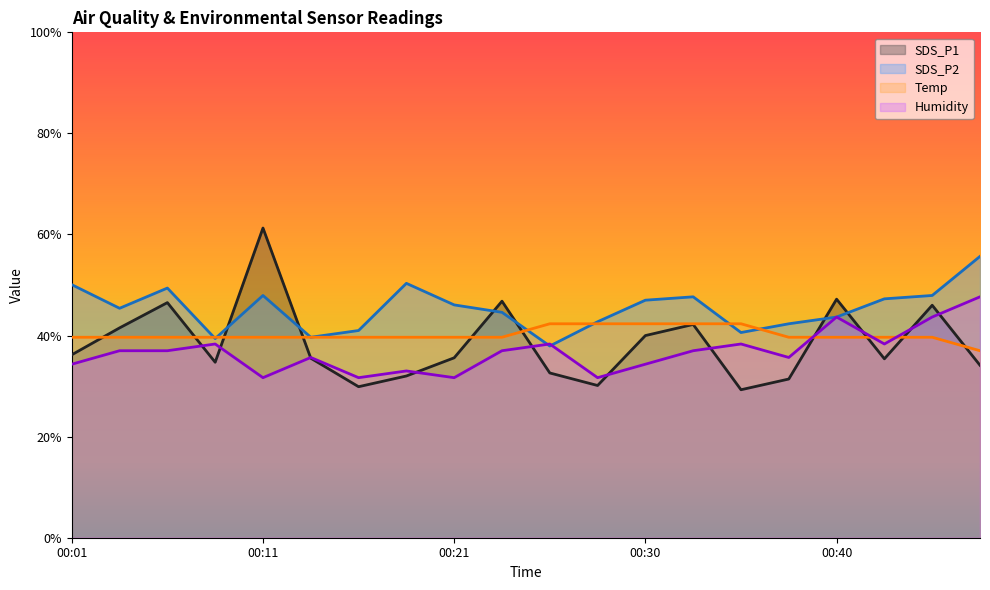

Rank the series by their average value, from lowest to highest.

Humidity, SDS_P1, Temp, SDS_P2